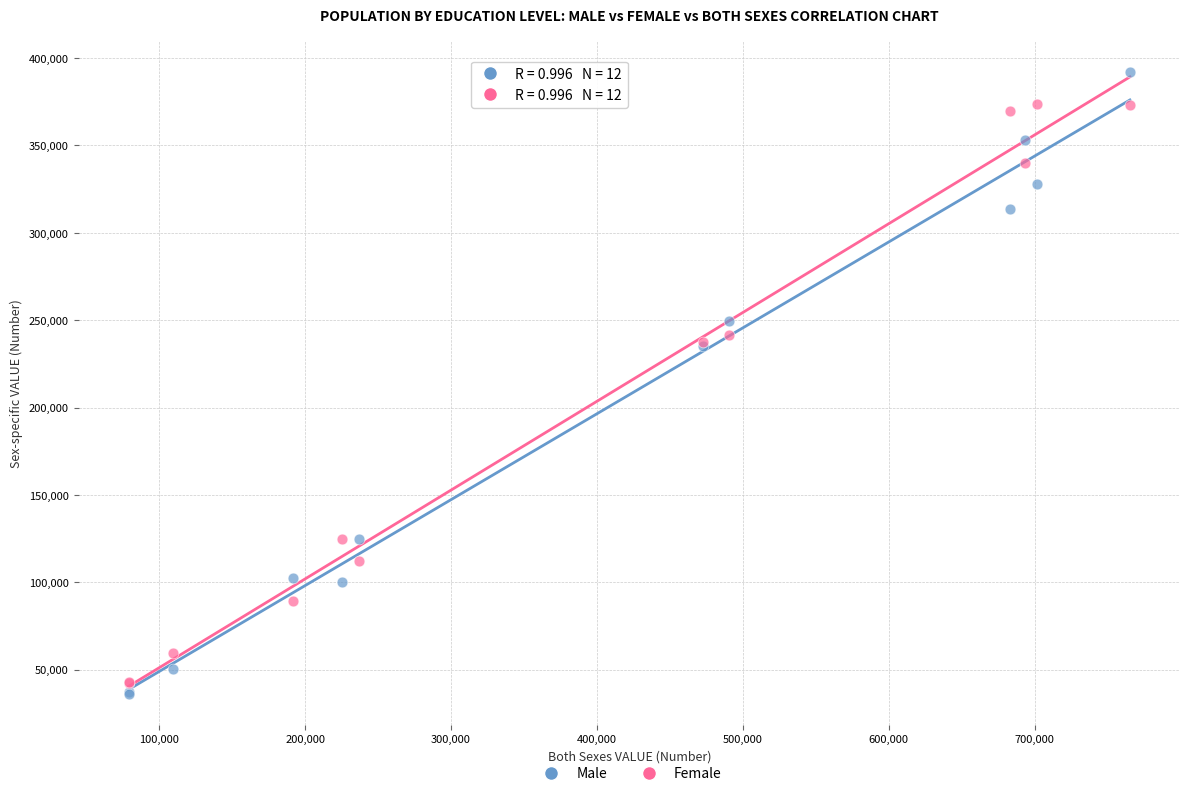

Which series reaches the maximum Y coordinate?

Male